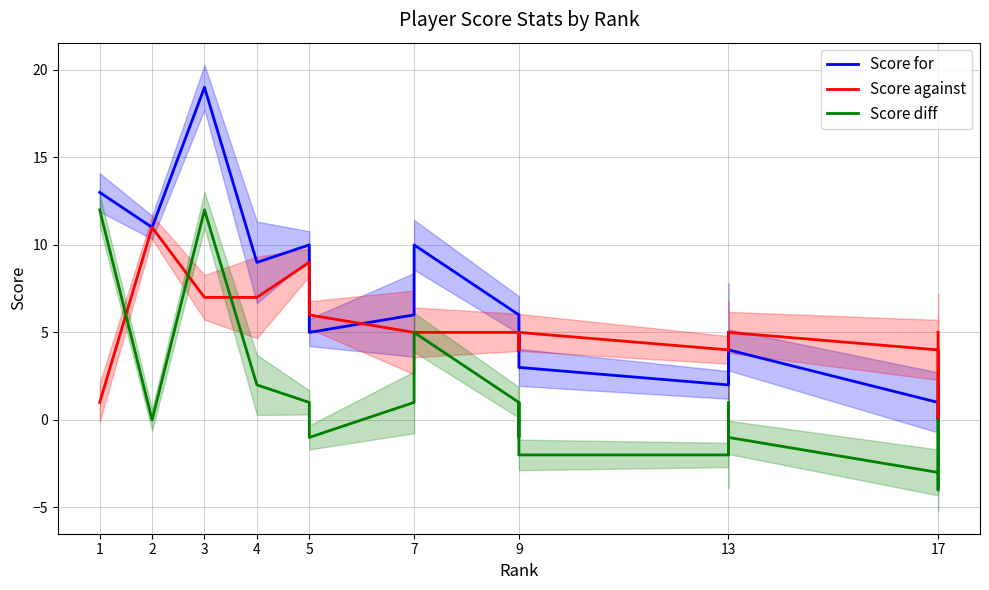

Which series has the largest total across all categories?

Score for